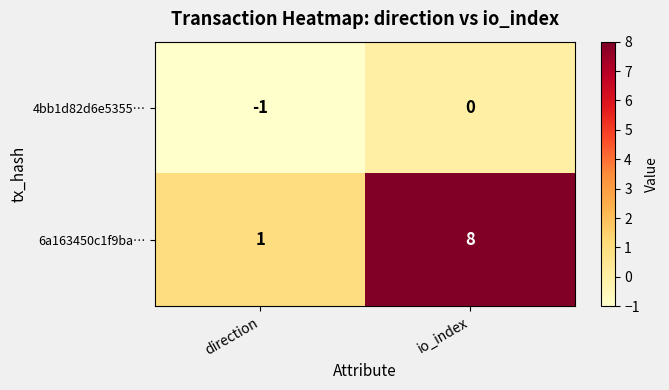

Which series changed the most between direction and io_index?

6a163450c1f9ba…